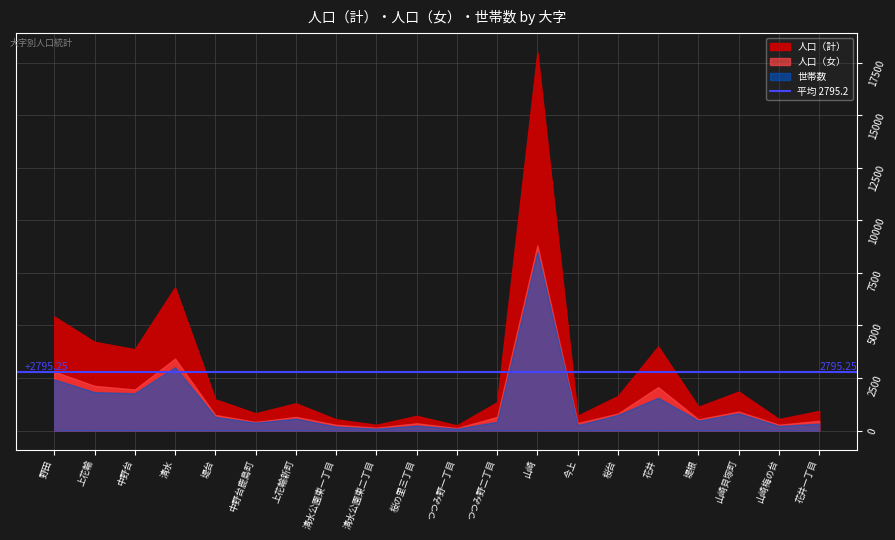

What is the label of the 9th point from the right?

つつみ野二丁目